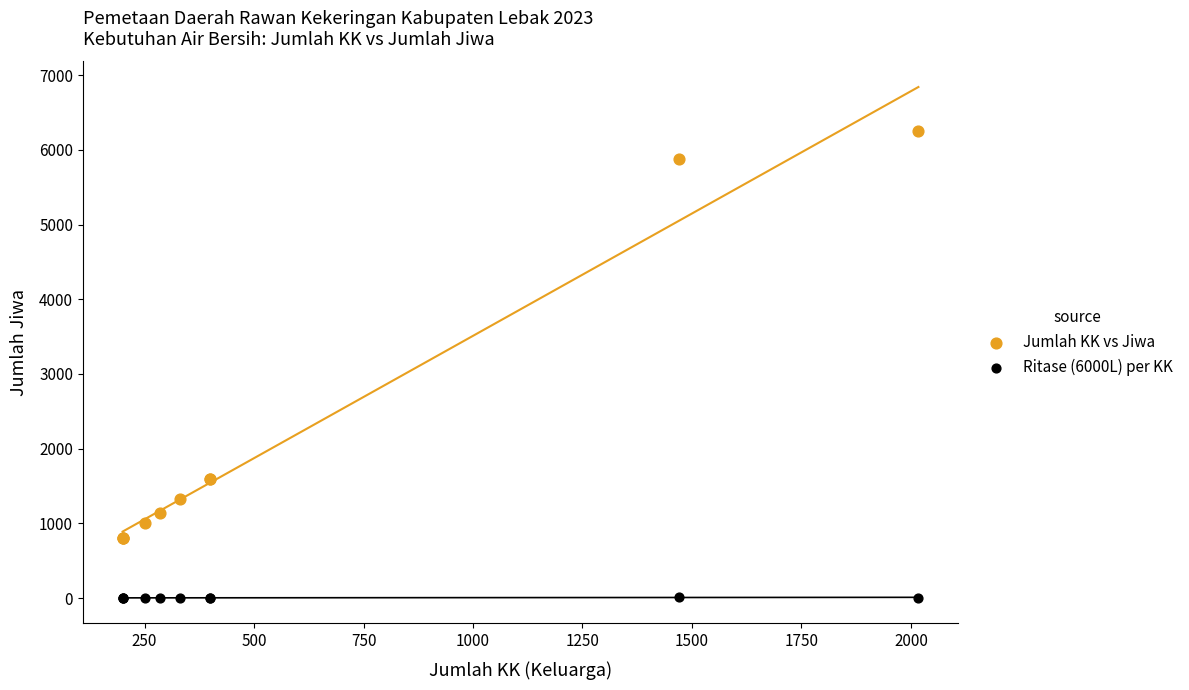

Which series contains the highest Y value?

Jumlah KK vs Jiwa